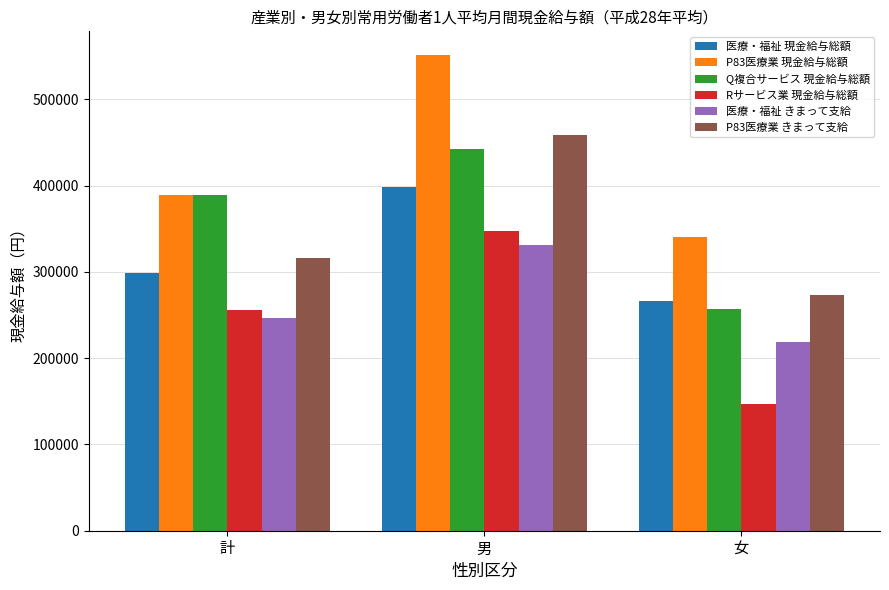

What is the total value across all series at 女?

1502651